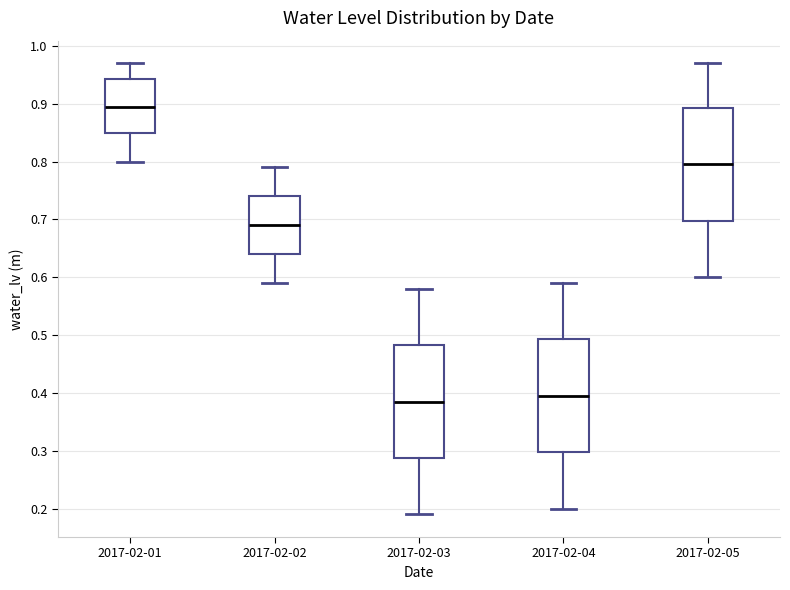

Reading left to right, read every box against the y-axis: the position of its median line, the range the box covers, and the ends of its whiskers. The values are not printed on the chart, so give them approximately, as read against the axis.

2017-02-01: median 0.90, box 0.85 to 0.94, whiskers 0.80 to 0.97
2017-02-02: median 0.69, box 0.64 to 0.74, whiskers 0.59 to 0.79
2017-02-03: median 0.39, box 0.29 to 0.48, whiskers 0.19 to 0.58
2017-02-04: median 0.40, box 0.30 to 0.49, whiskers 0.20 to 0.59
2017-02-05: median 0.80, box 0.70 to 0.89, whiskers 0.60 to 0.97